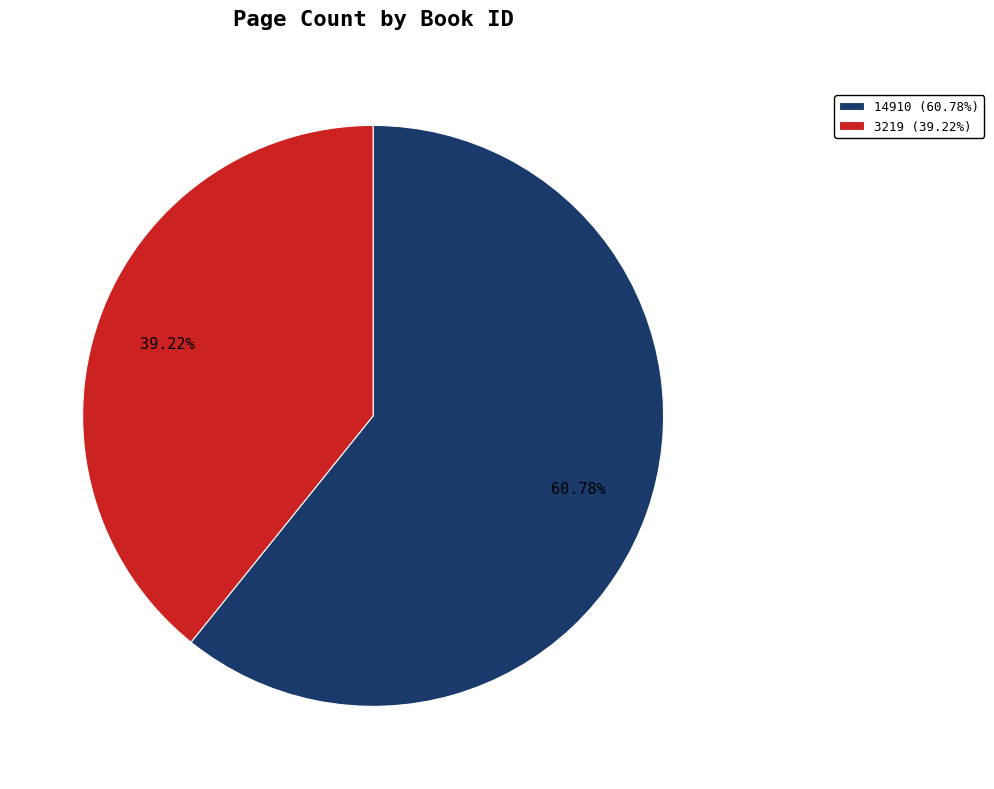

Combined, do 3219 (39.22%) and 14910 (60.78%) account for over 50%?

Yes